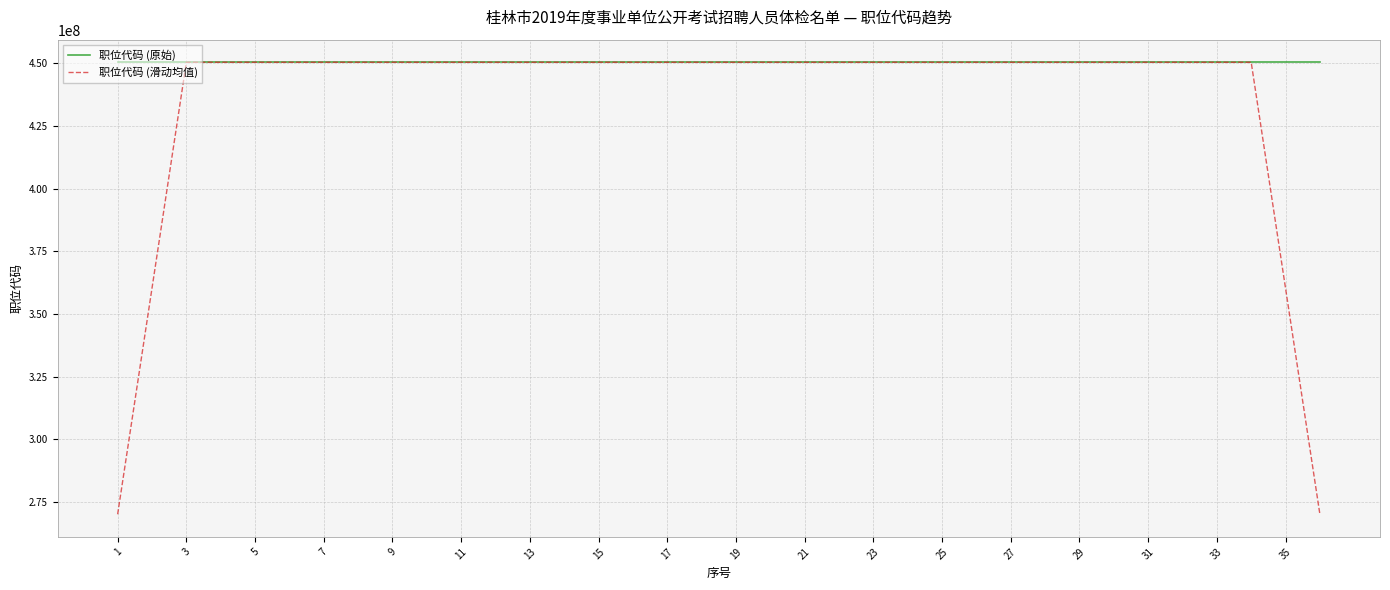

Which series has the largest total across all categories?

职位代码 (原始)